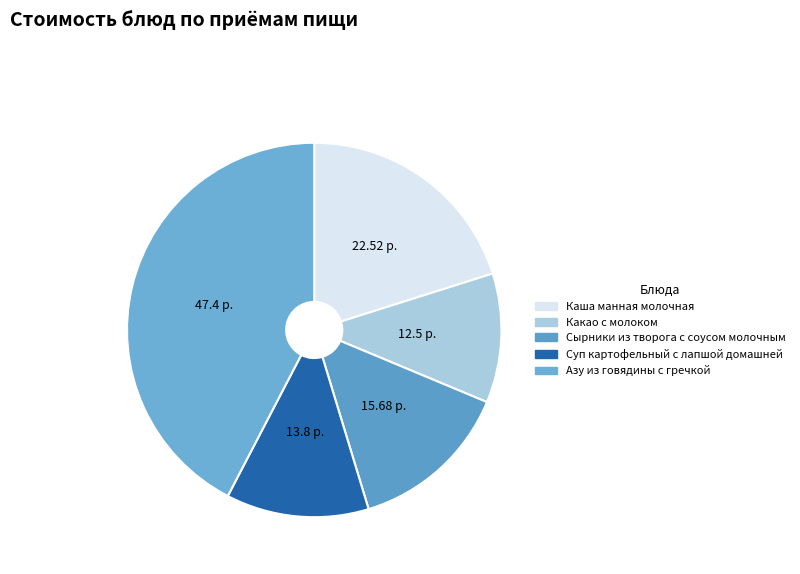

What is the largest slice in the pie chart?

Азу из говядины с гречкой